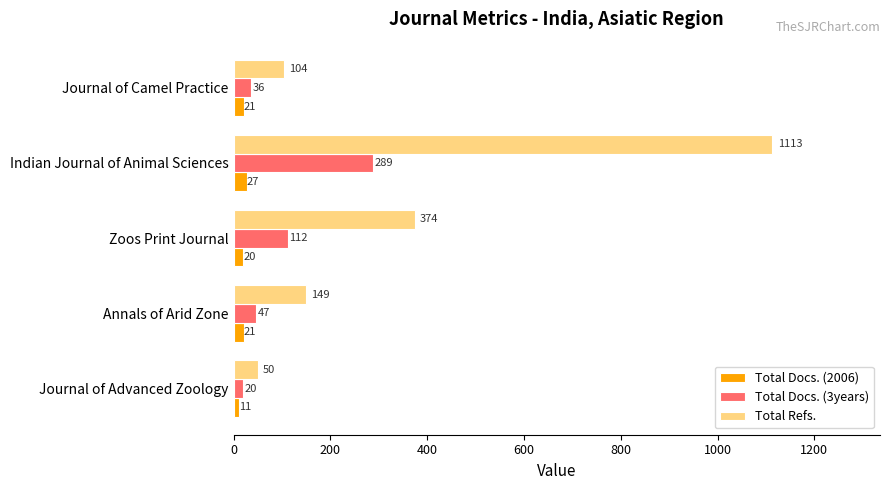

Where is Total Refs. nearest to the value 581?

Zoos Print Journal